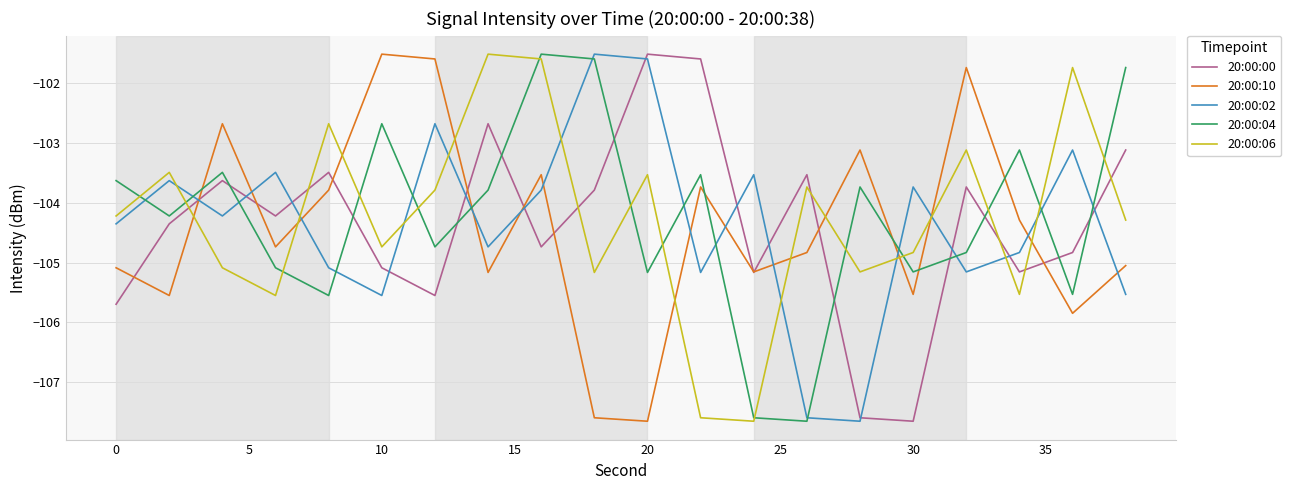

How many lines are shown in the chart?

5